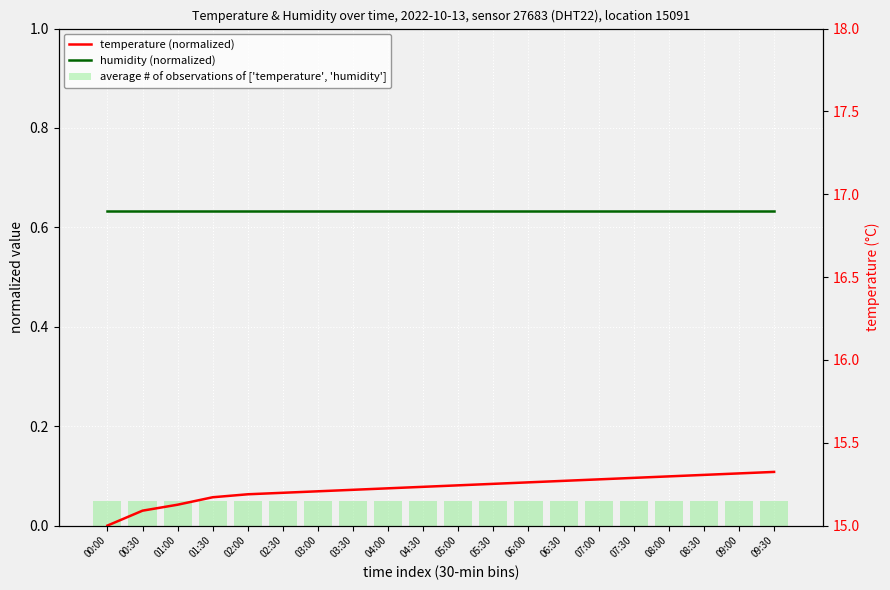

Between 06:00 and 07:30, which series saw the biggest shift?

temperature (normalized)